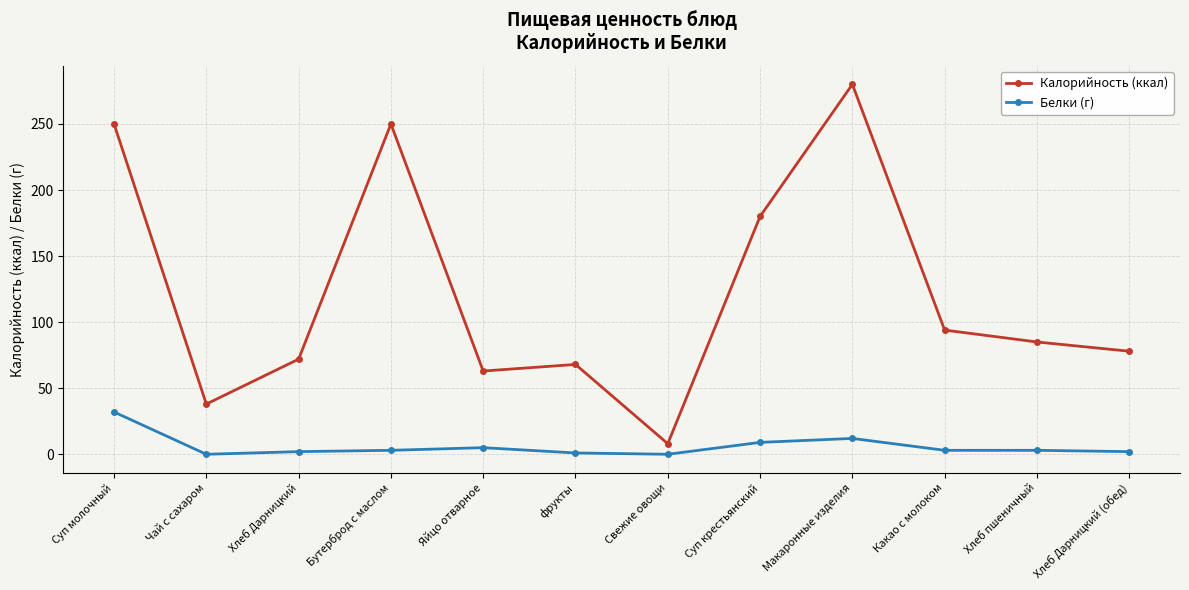

True or false: Белки (г) has more than 0 points higher than both neighbors.

True